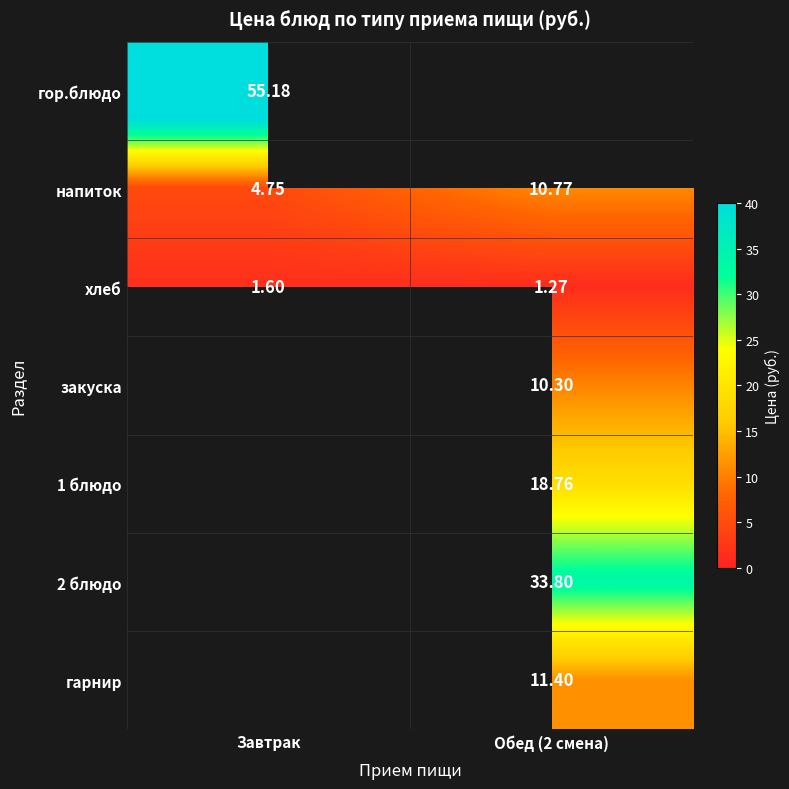

Which has a higher value, Завтрак or Обед (2 смена)?

Обед (2 смена)